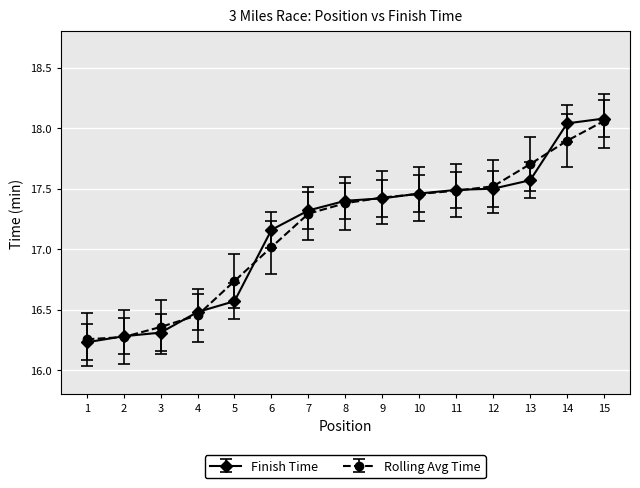

How many data points does each series have?

15